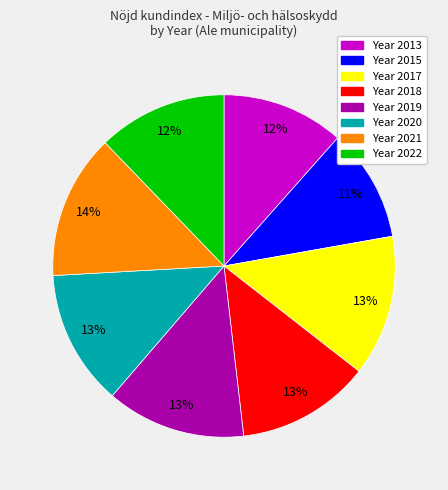

Is there any slice that represents more than half of the pie?

No